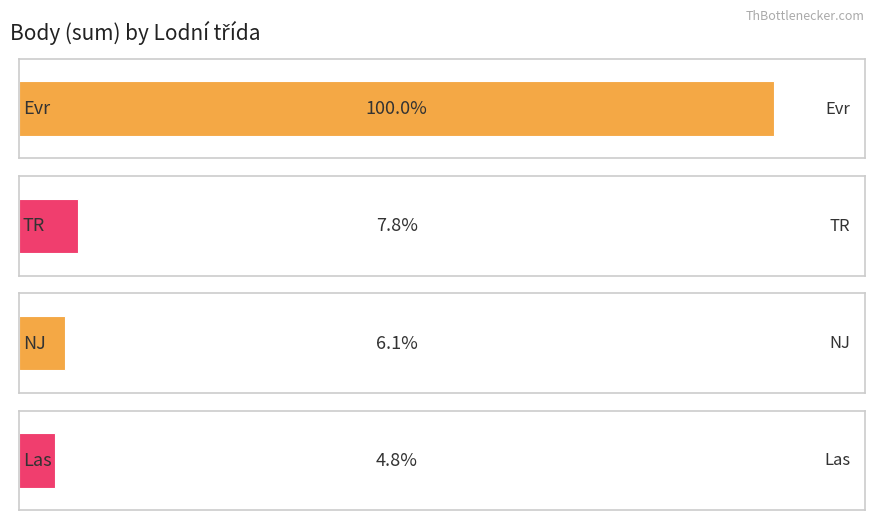

At which category does the chart reach its peak across all series?

Evr